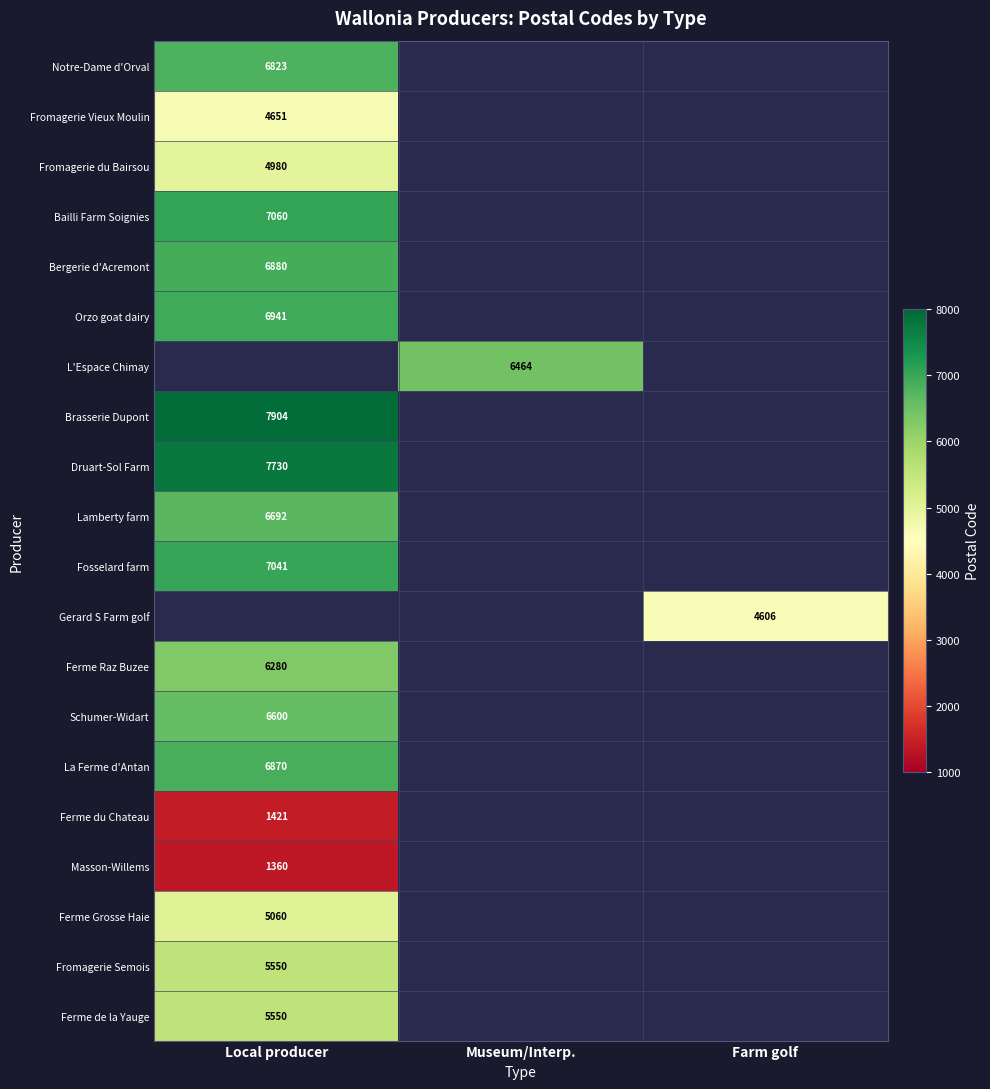

The La Ferme d'Antan series shows 6870 at Local producer. True or false?

True